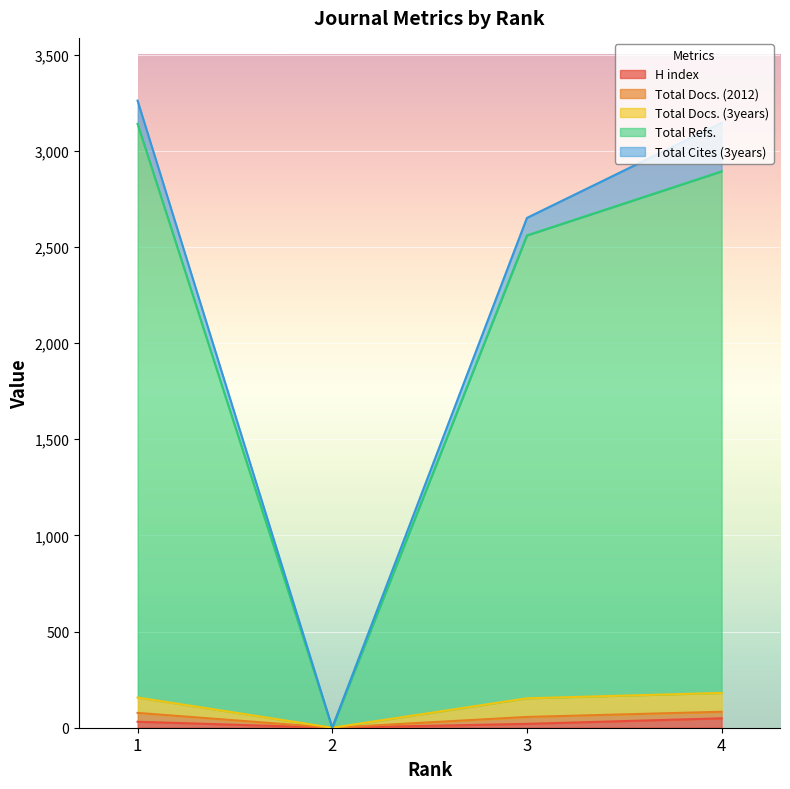

Does the chart display data point markers on the line(s)?

No